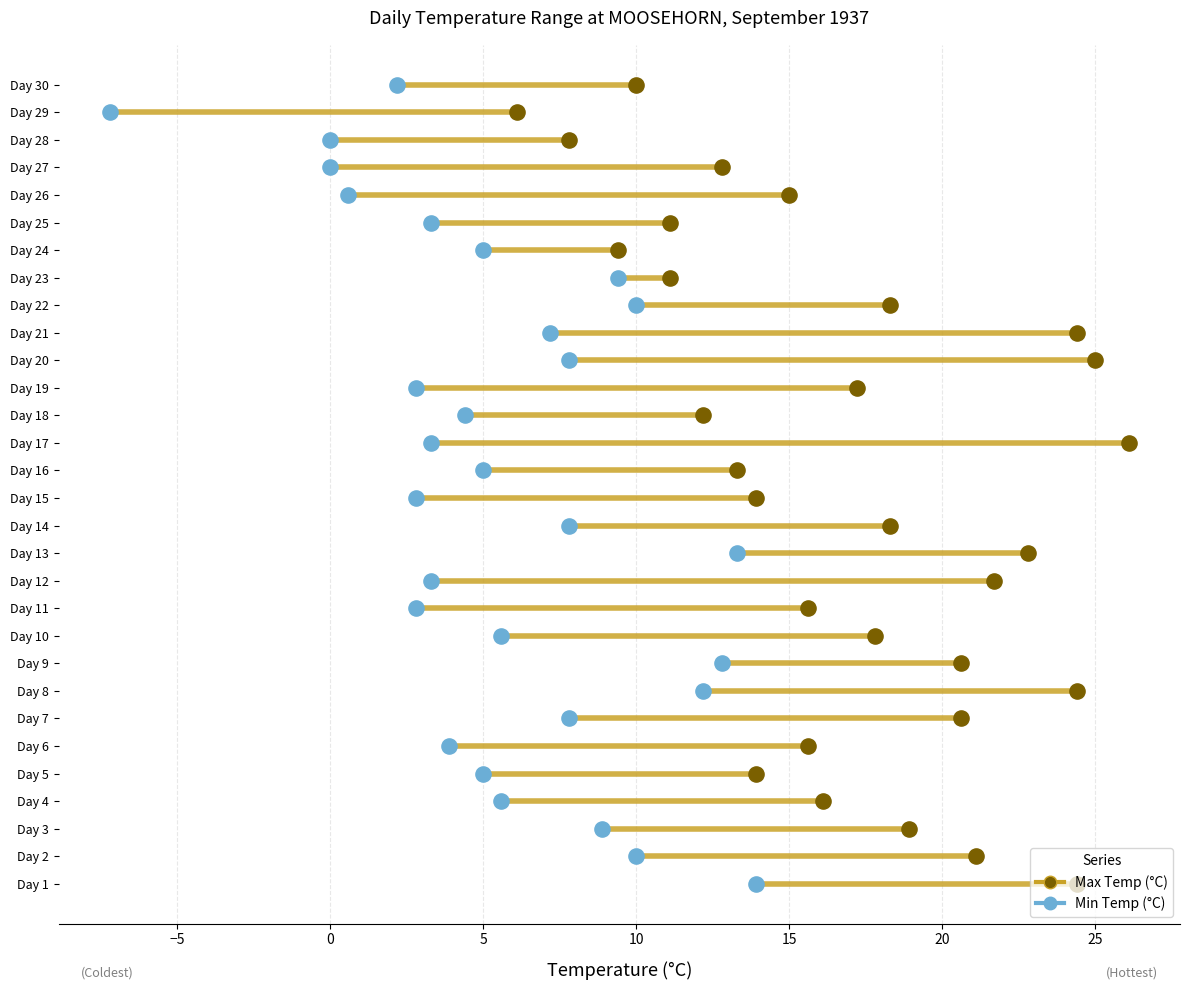

Which series contains the highest Y value?

Max Temp (C)